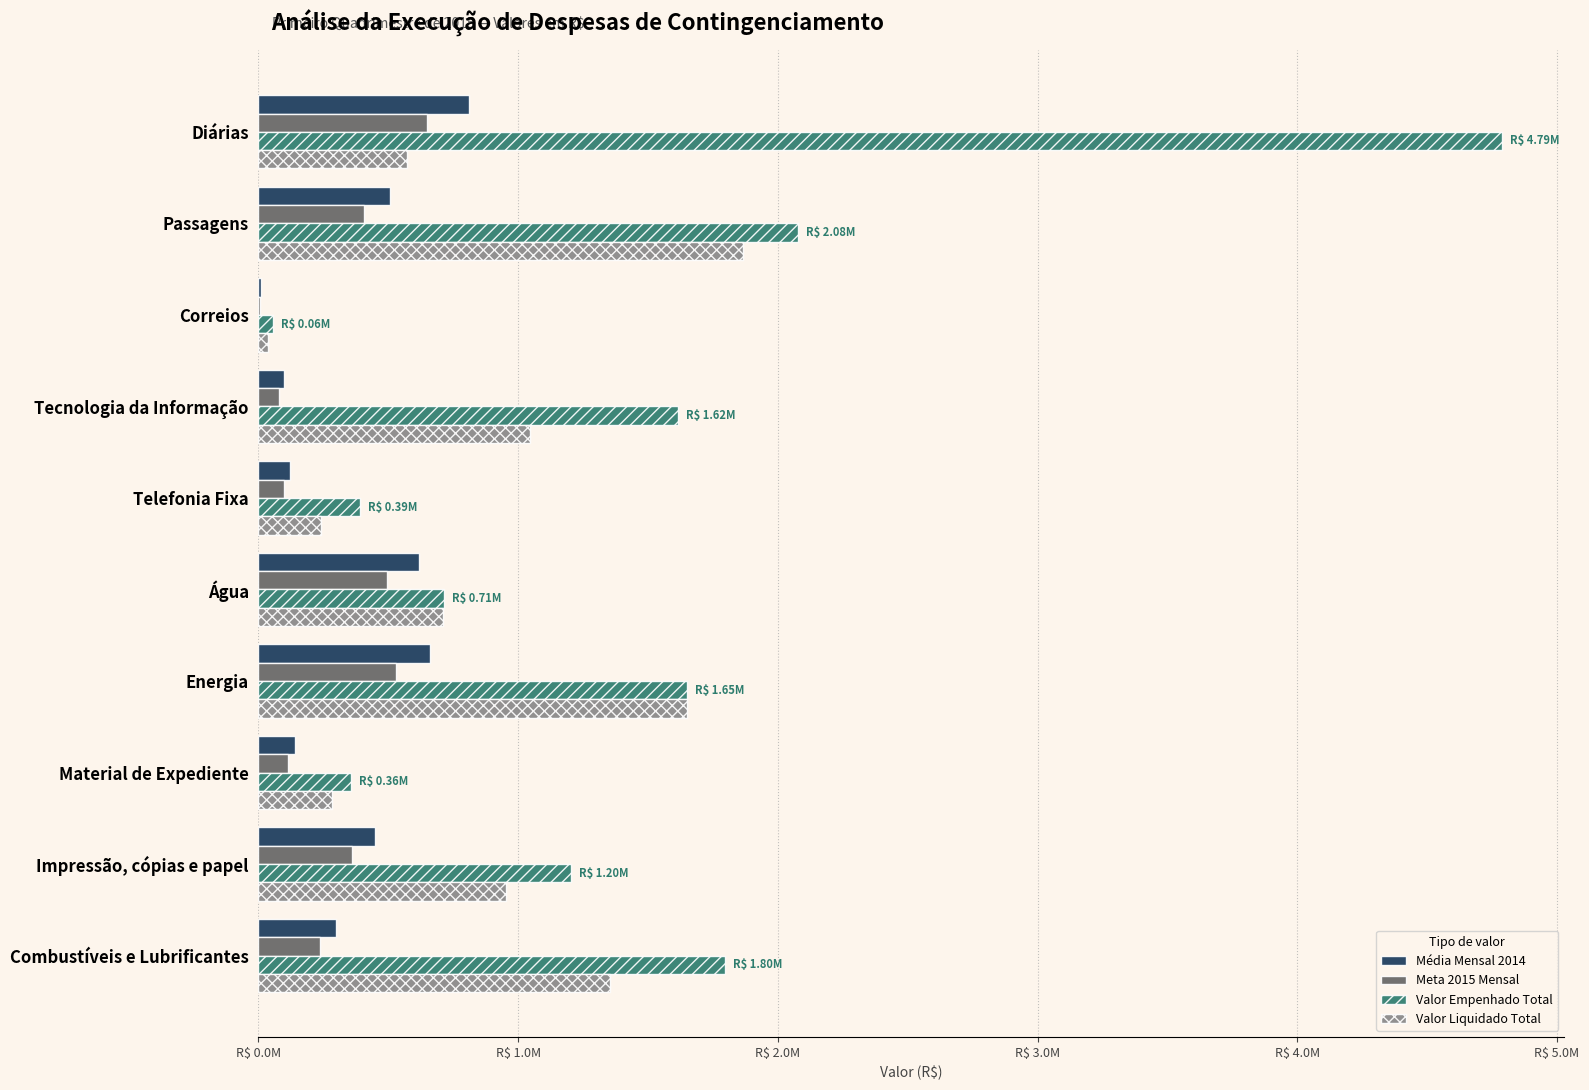

What are all the series names shown in the legend?

Média Mensal 2014, Meta 2015 Mensal, Valor Empenhado Total, Valor Liquidado Total